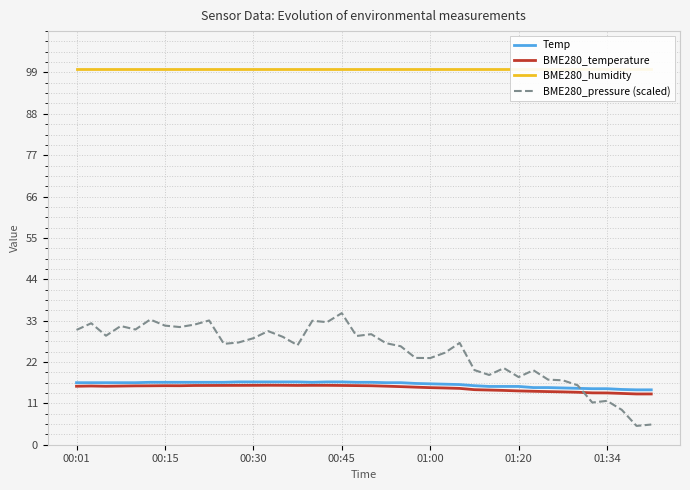

How many lines are shown in the chart?

4